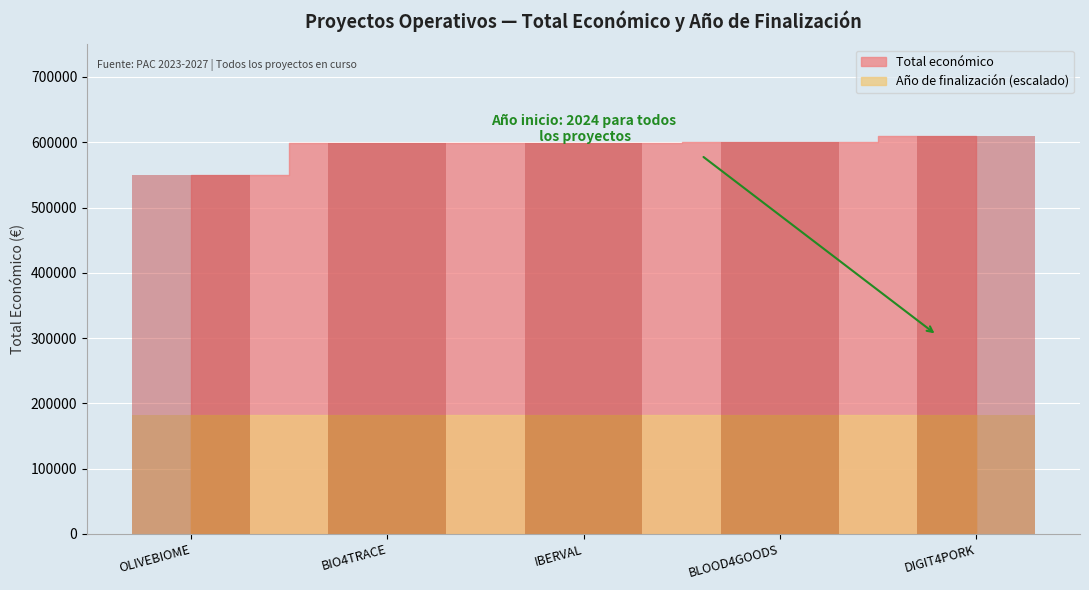

What is the label of the 4th bar from the left?

BLOOD4GOODS